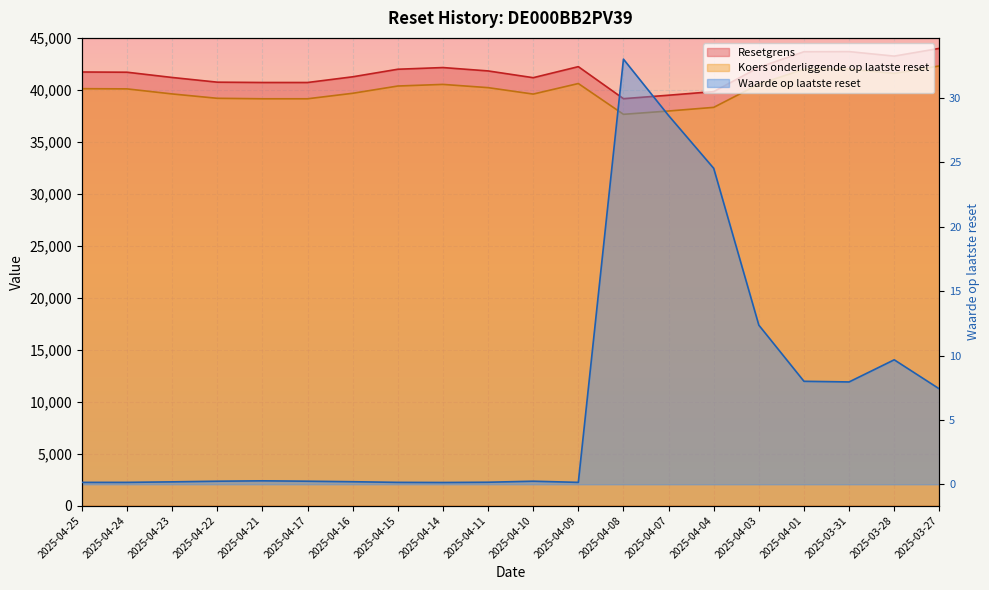

At which category is the sum across all series the highest?

2025-03-27